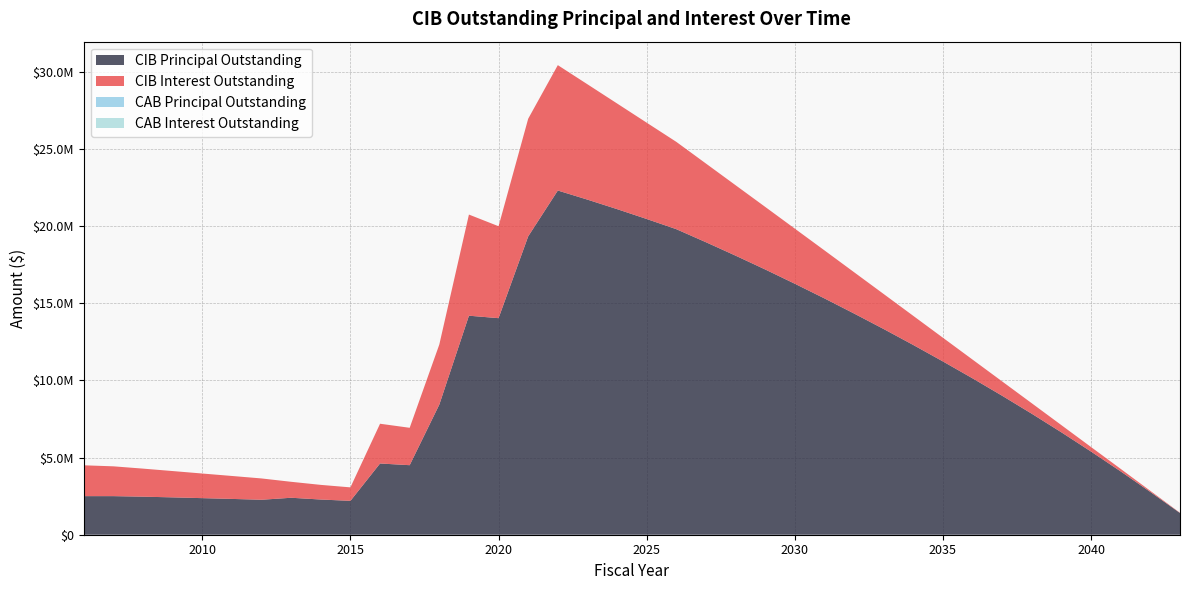

Which series has the widest spread of values?

CIBPrincipalOutstanding